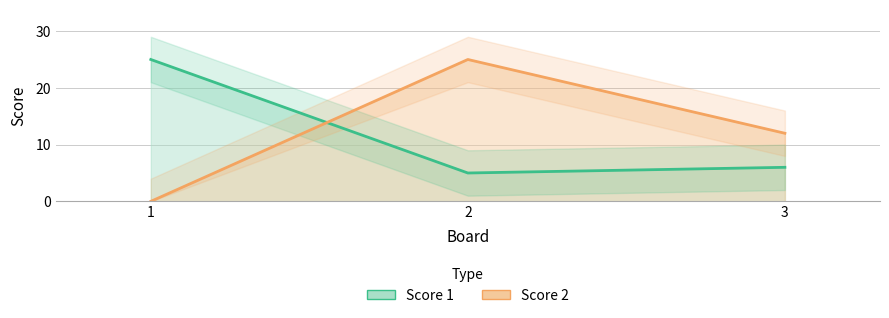

At which category does the chart reach its minimum across all series?

1